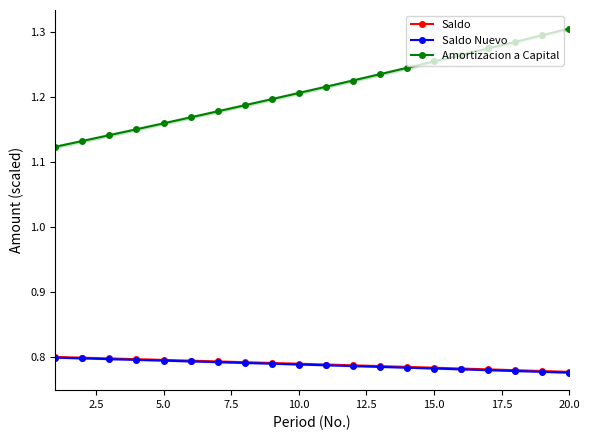

True or false: Amortizacion a Capital and Saldo cross at least once.

False